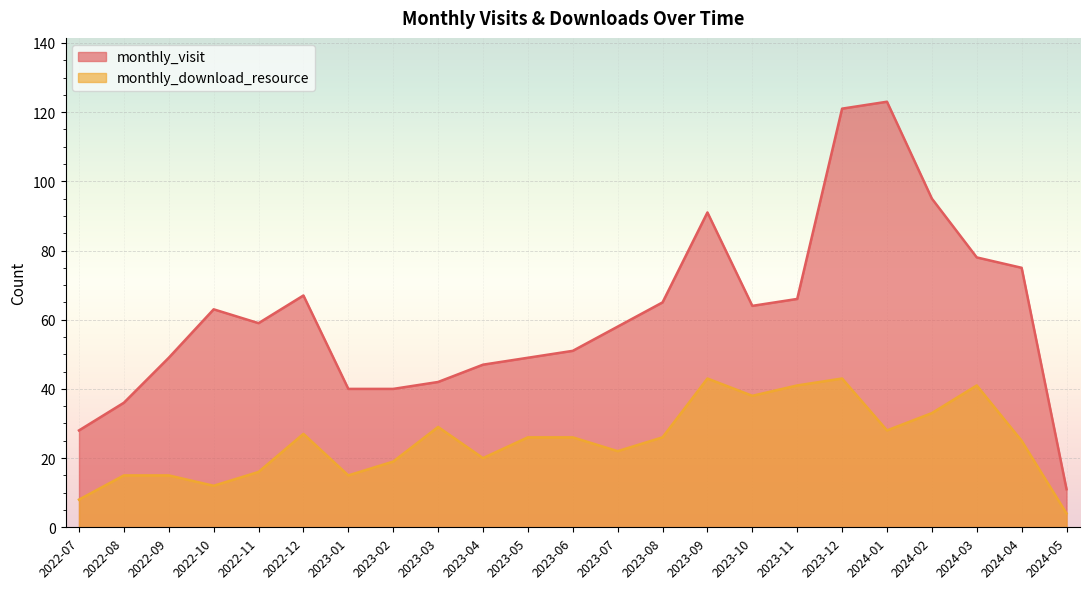

Which series has the widest spread of values?

monthly_visit